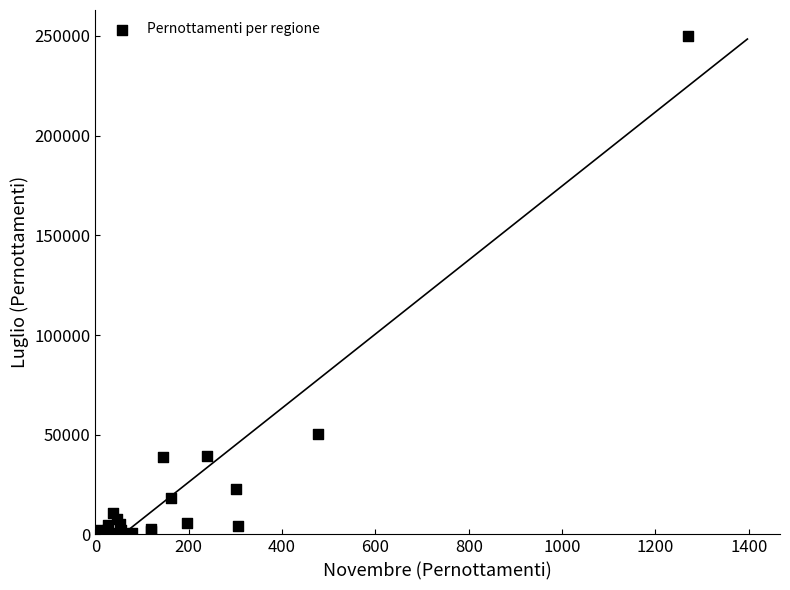

What Y value in the scatter plot is closest to 125107?

50308